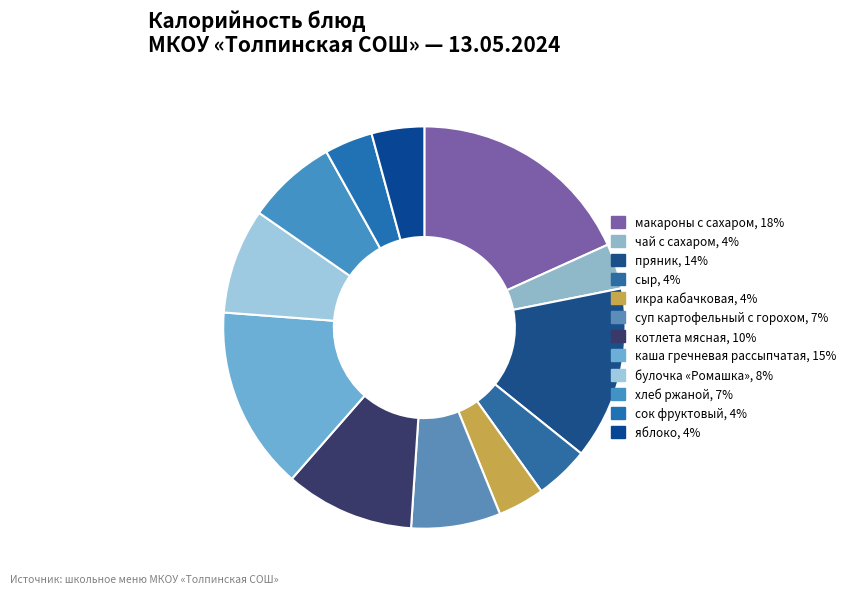

Is the sum of булочка «Ромашка» and макароны с сахаром greater than half?

No